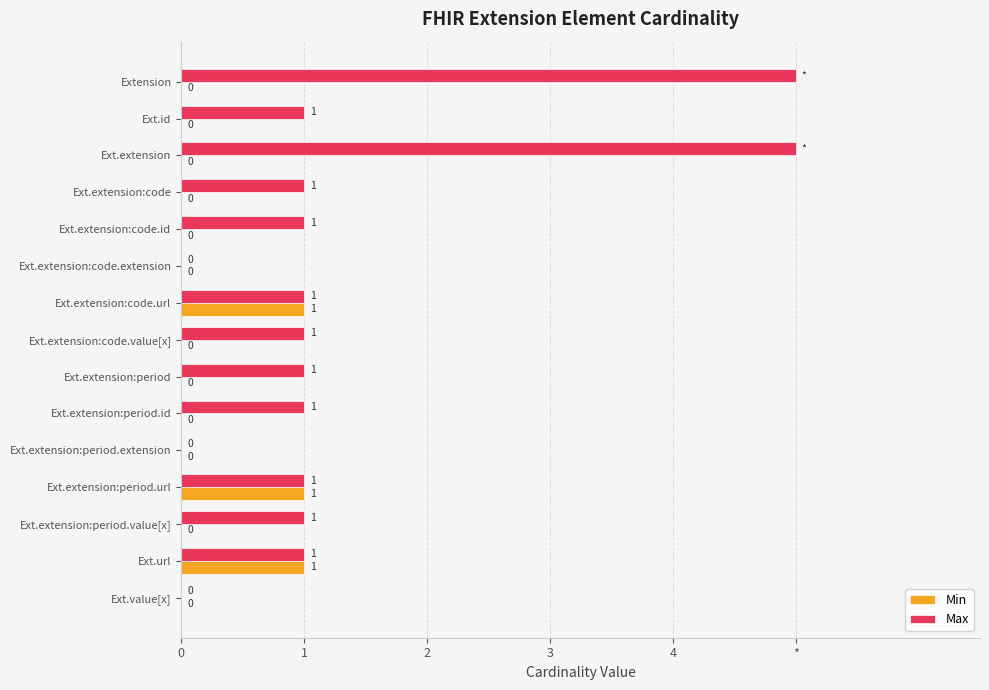

Which series has the widest spread of values?

Max